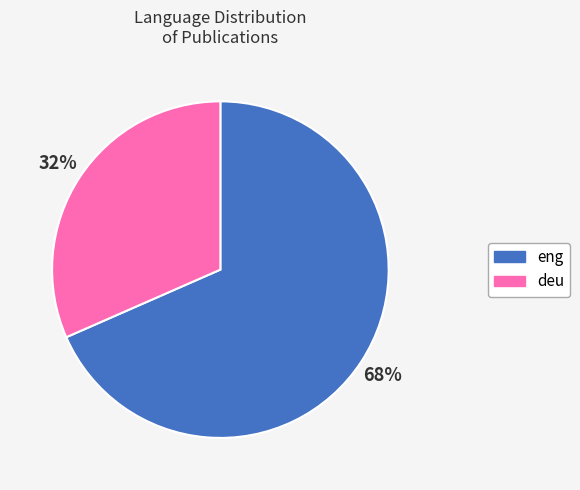

To the nearest percent, what is the combined percentage of deu and eng?

100%